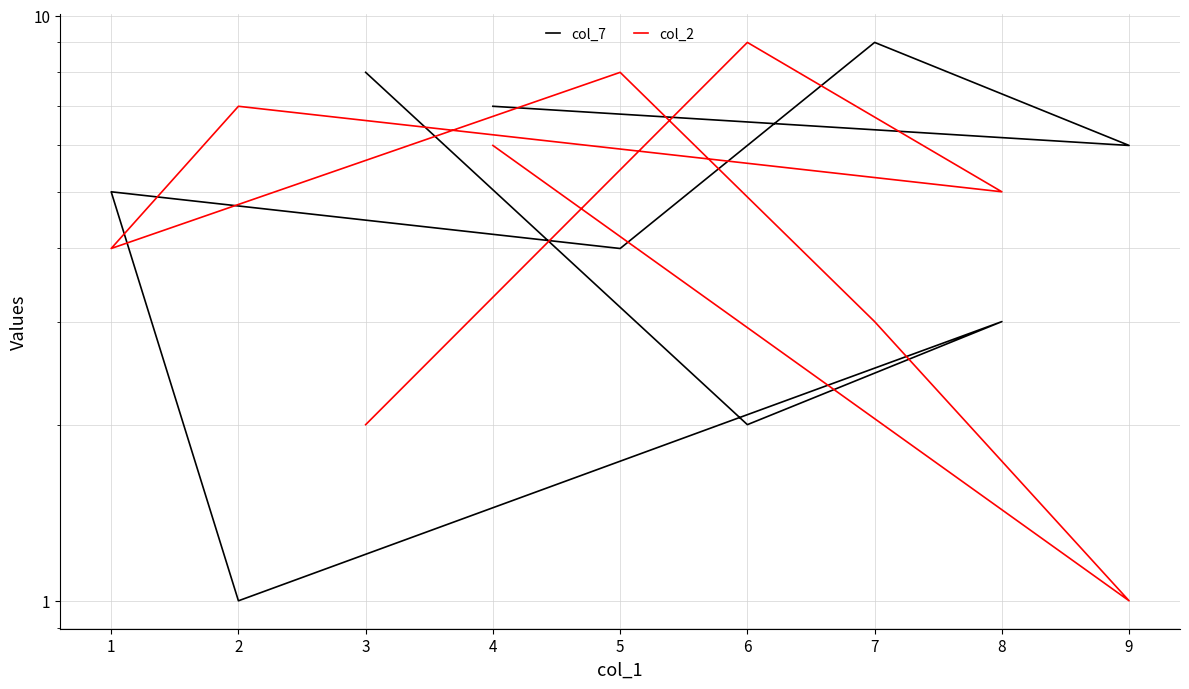

Is it true that col_2 equals 4 at 2?

False